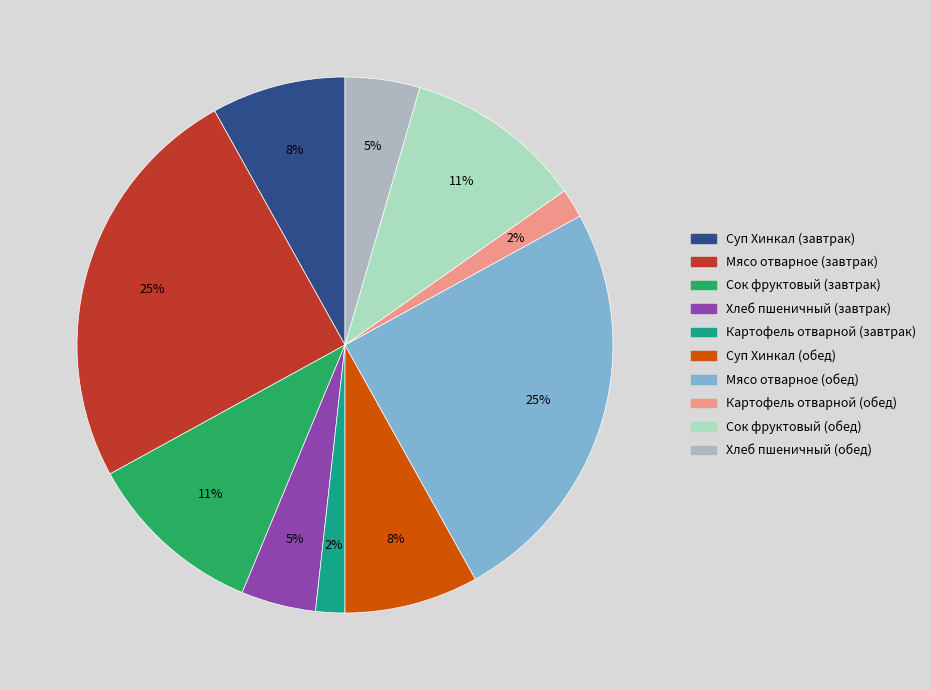

True or false: Сок фруктовый (обед) accounts for 11% of the total.

True